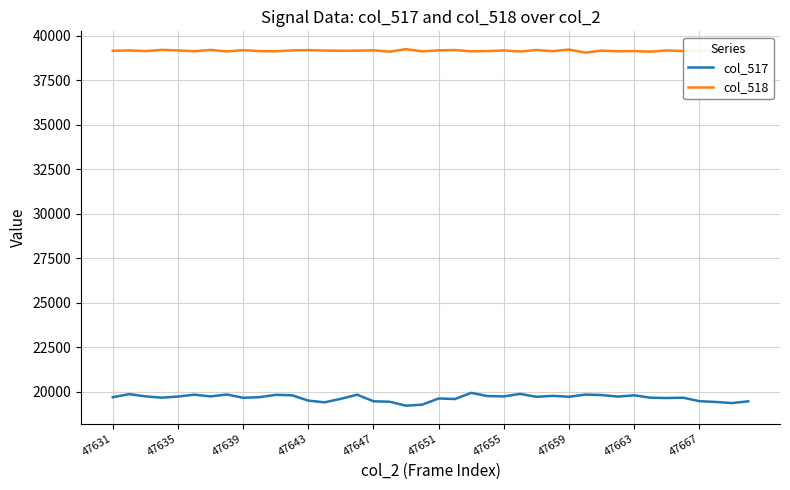

Rank the series by their maximum value, from lowest to highest.

col_517, col_518